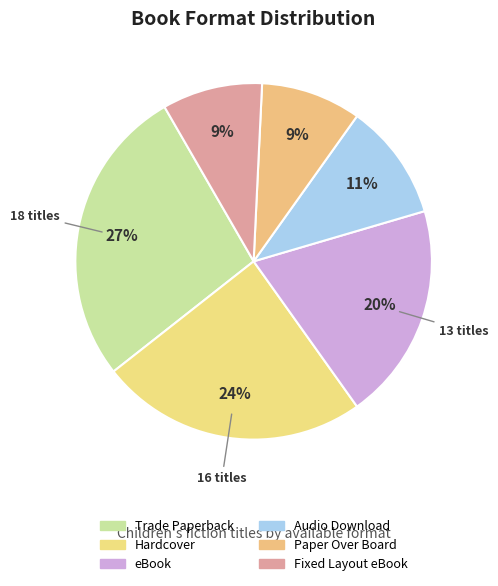

Do Paper Over Board and Trade Paperback together represent more than half of the pie?

No